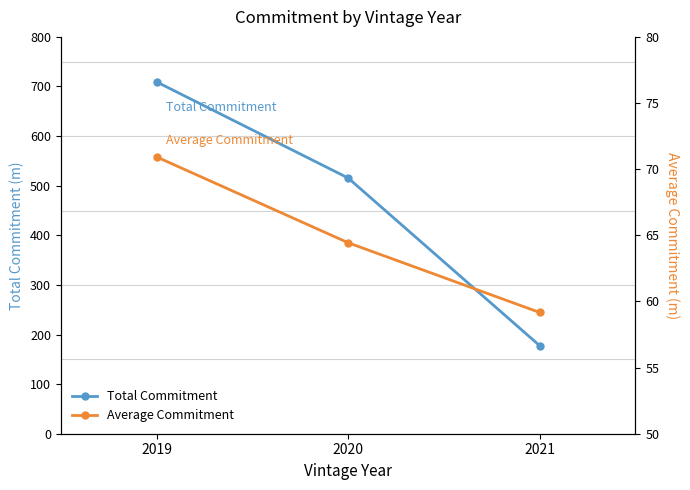

What is the minimum value for Total Commitment?

177.5